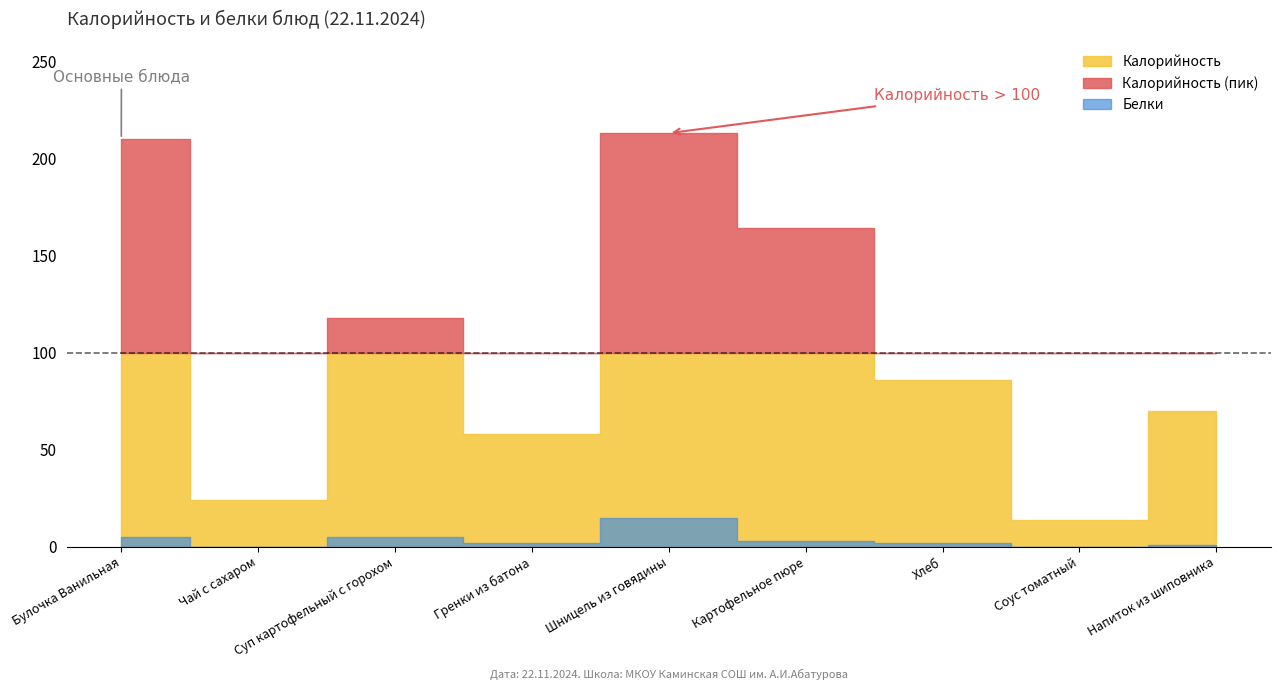

Where does the Калорийность series first go above 86?

Булочка Ванильная